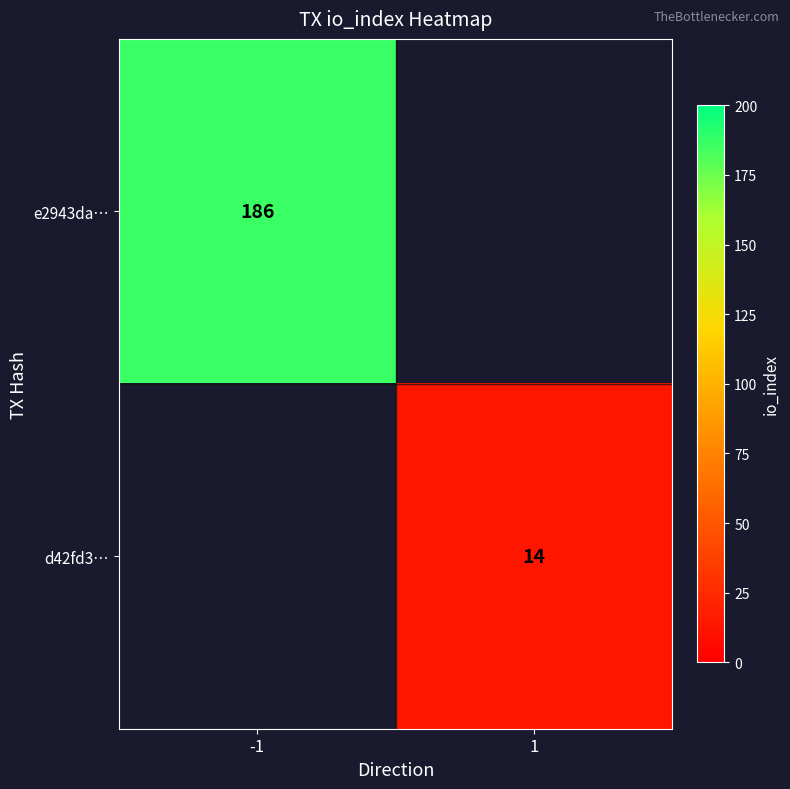

What is the smallest value displayed?

14.0